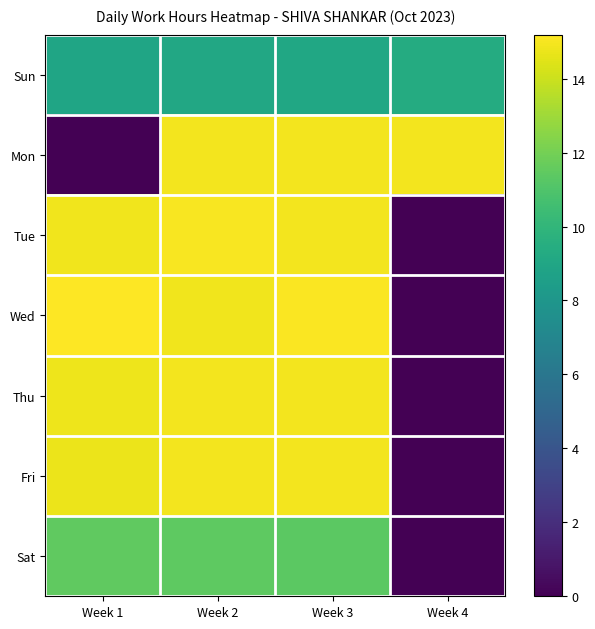

Which series changed the most between Week 1 and Week 3?

Mon